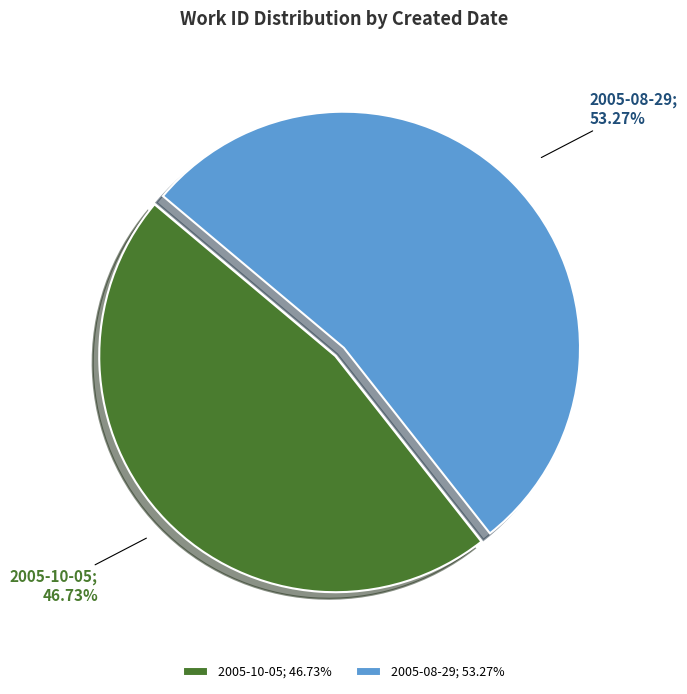

Approximately how many times larger is the value at 2005-10-05 compared to 2005-08-29?

0.9